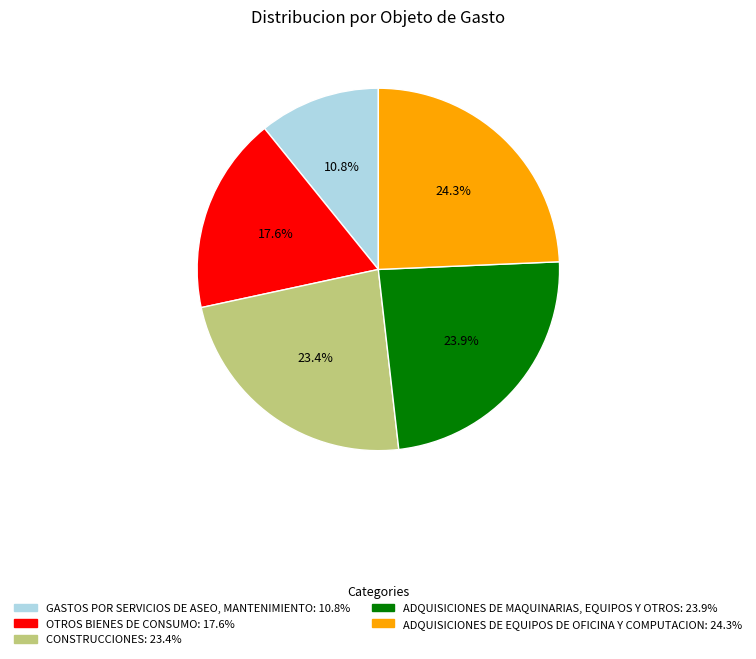

Combined, do OTROS BIENES DE CONSUMO and CONSTRUCCIONES account for over 50%?

No